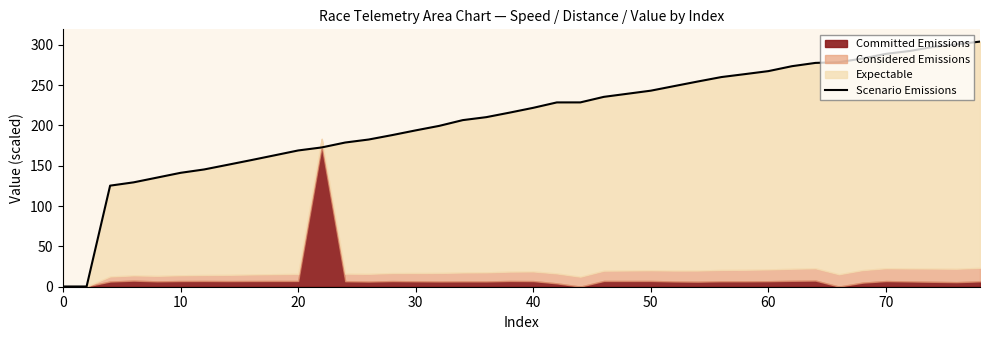

What is the difference between the second highest and second lowest values?

300.1